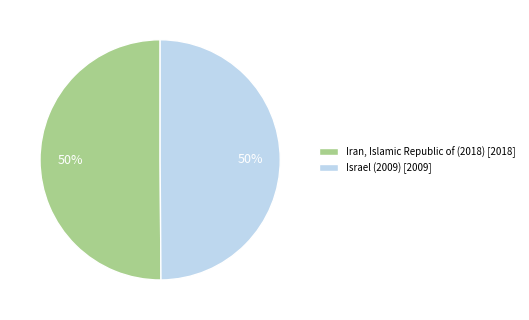

The Iran, Islamic Republic of (2018) [2018] slice represents 40% of the pie. True or false?

False